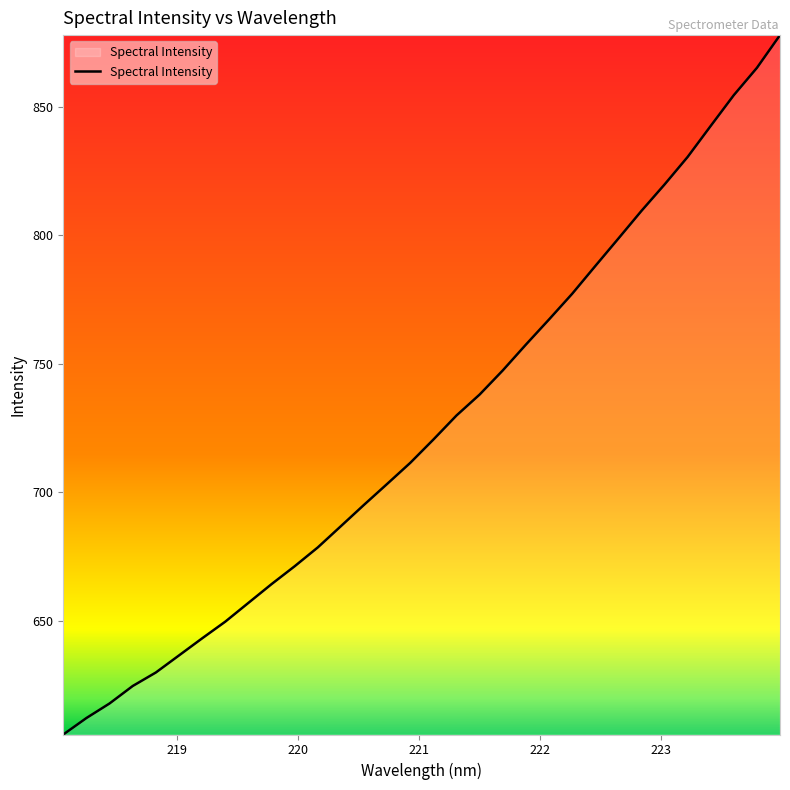

How many lines are shown in the chart?

1